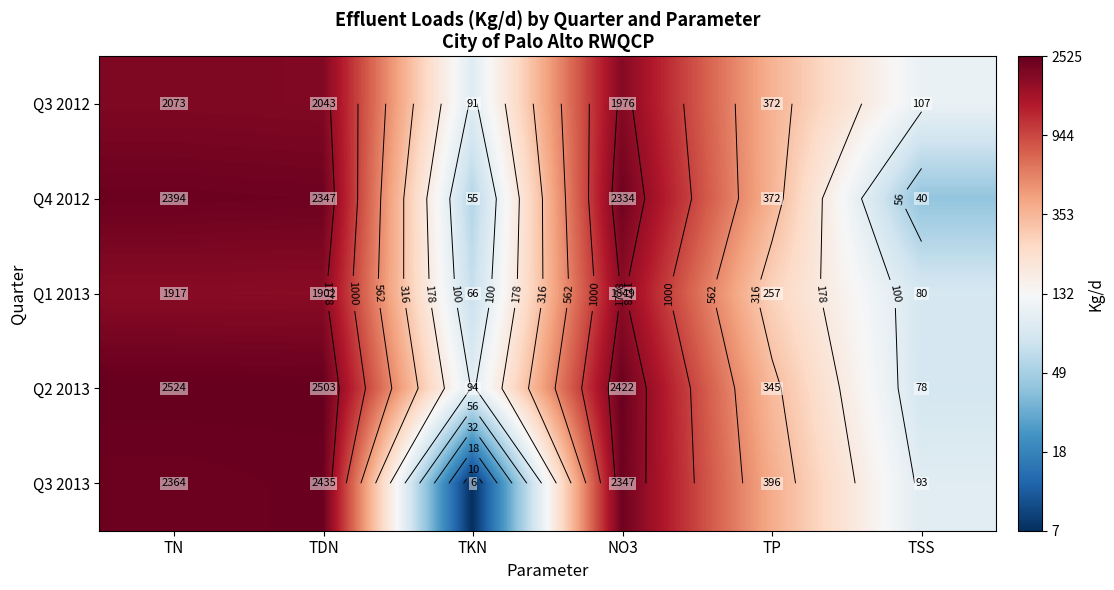

True or false: Q3 2013 has a value of 5.2 at TN.

False